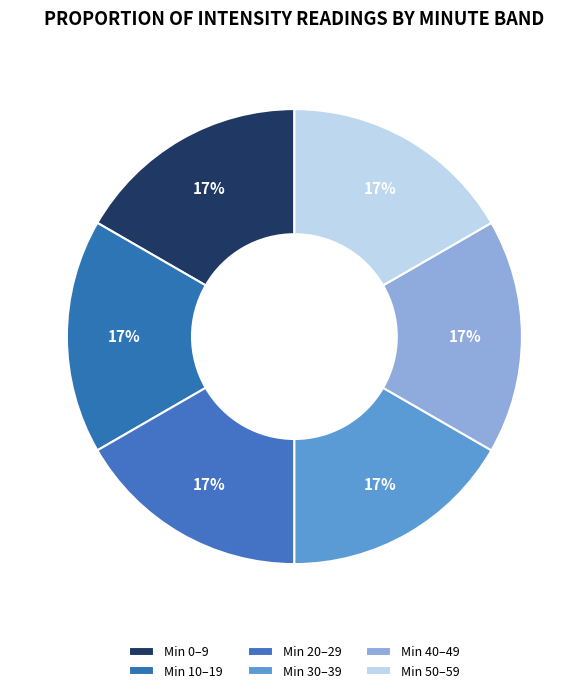

Count the number of slices in the pie.

6